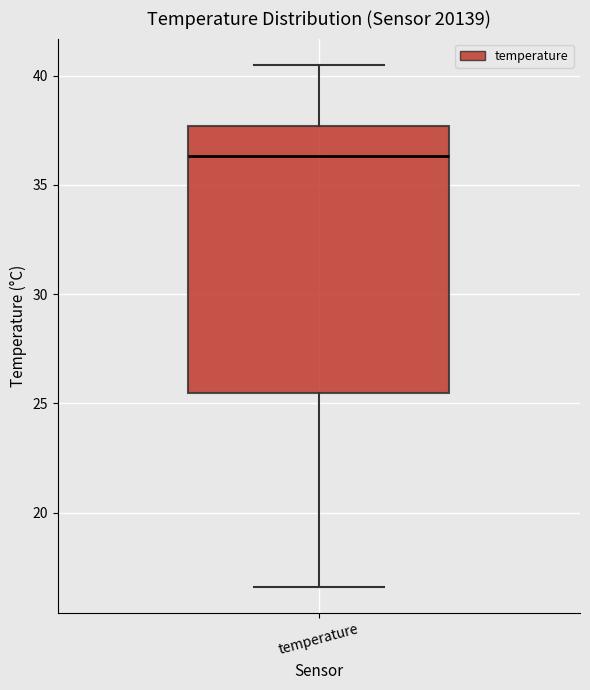

Read this box plot against the y-axis: the position of the median line, the range covered by the box, and the ends of both whiskers. The values are not printed on the chart, so give them approximately, as read against the axis.

median 36.5, box 25.5 to 37.5, whiskers 16.5 to 40.5